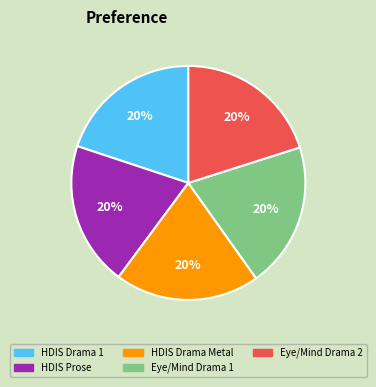

Does any single category account for the majority?

No